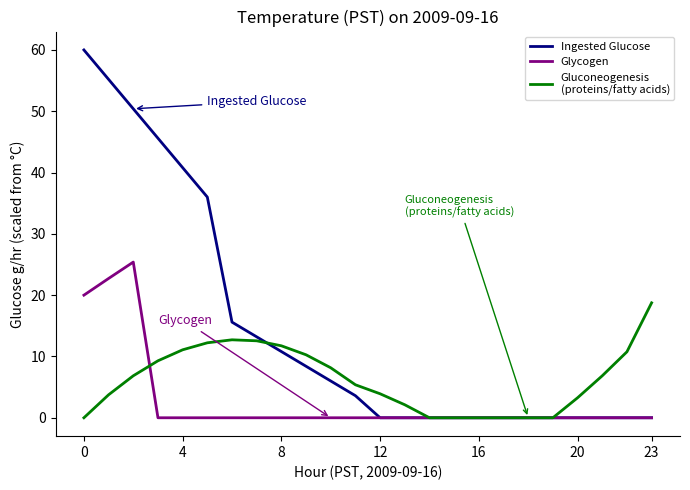

What is the maximum value shown in the chart?

60.0